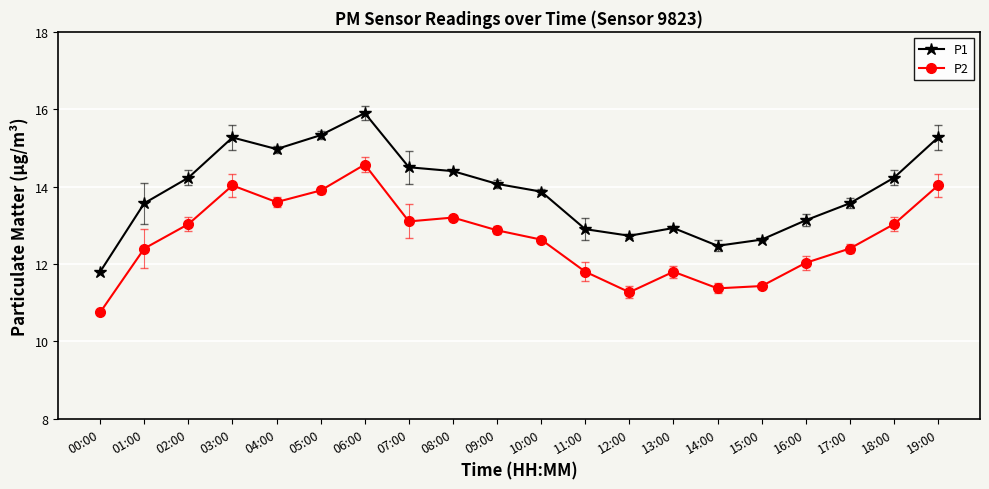

At which category does the chart reach its peak across all series?

06:00